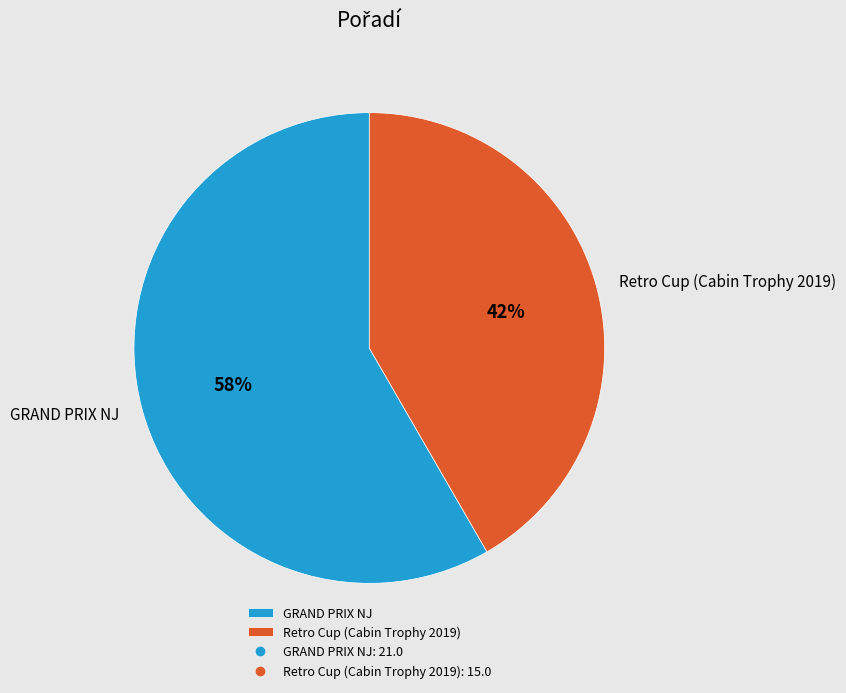

Is the sum of Retro Cup (Cabin Trophy 2019) and GRAND PRIX NJ greater than half?

Yes